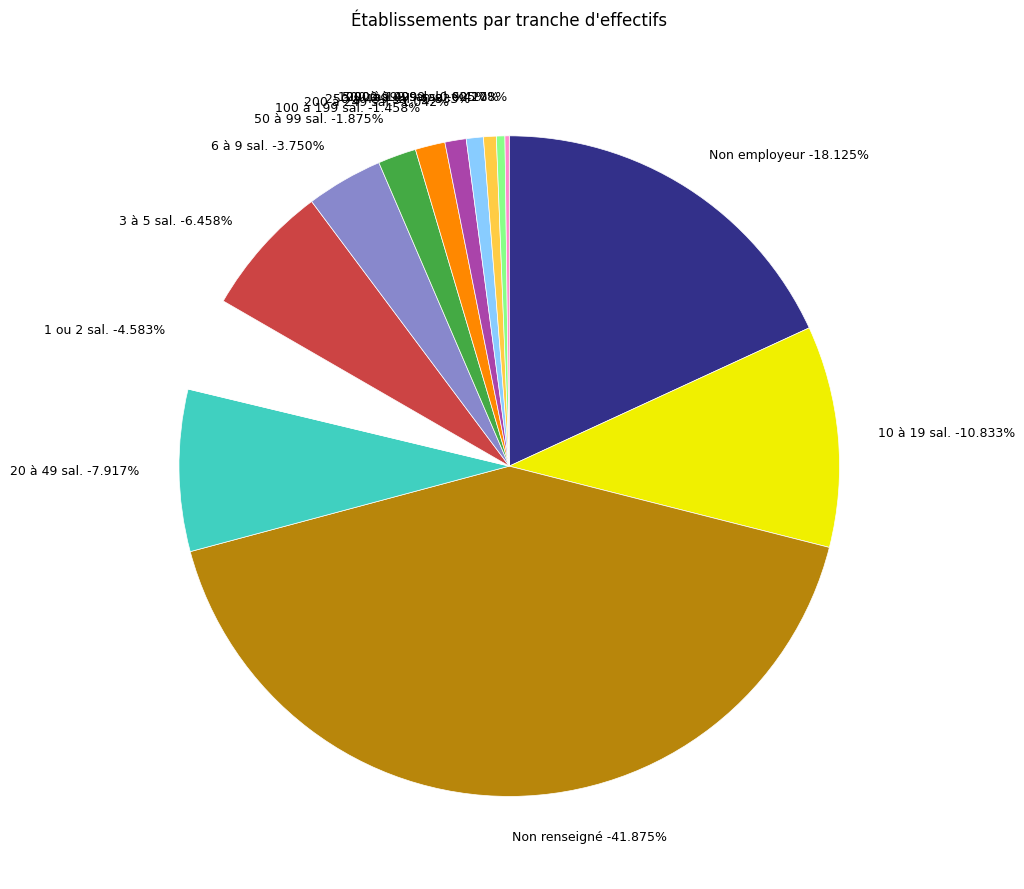

Does 32 represent more than half of the total?

No